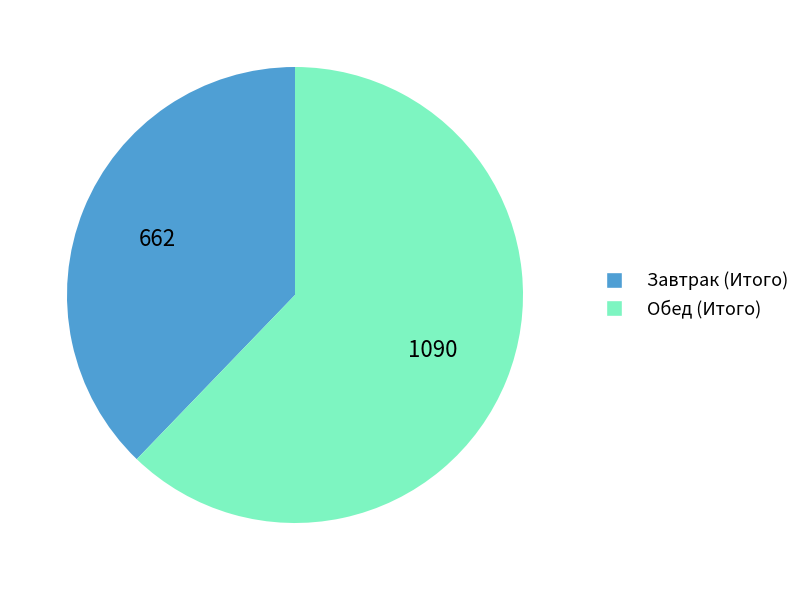

Which category accounts for the majority?

Обед (Итого)